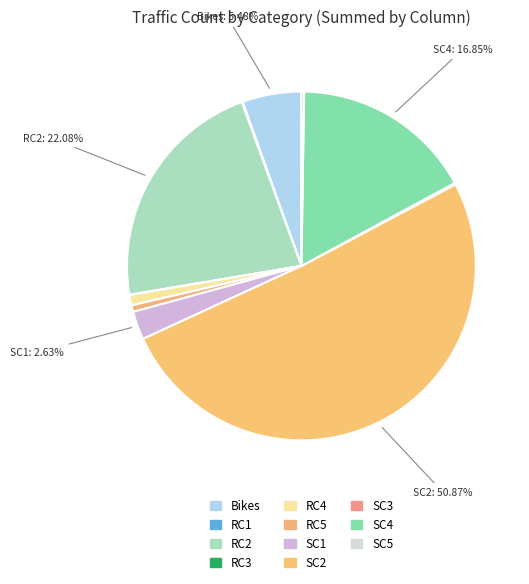

To the nearest percent, what is the average slice percentage?

9%